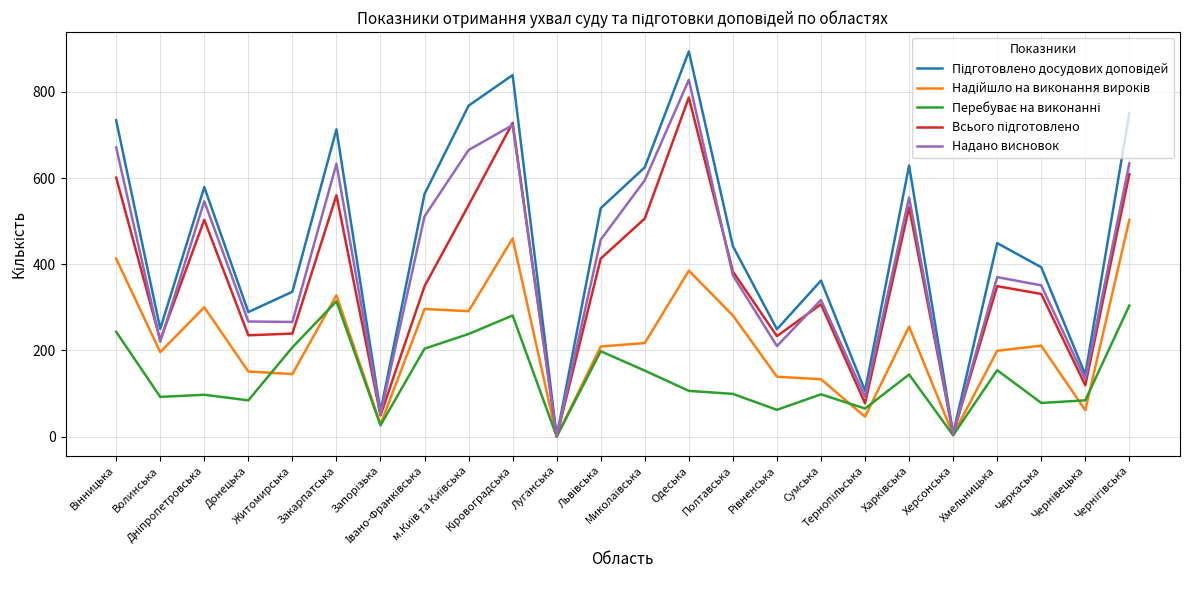

What is the greatest value displayed?

894